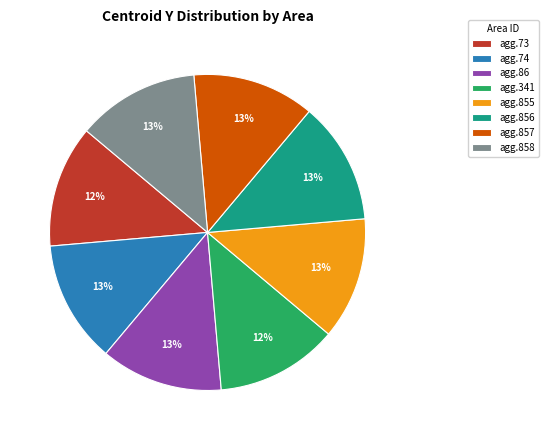

Count the number of slices in the pie.

8